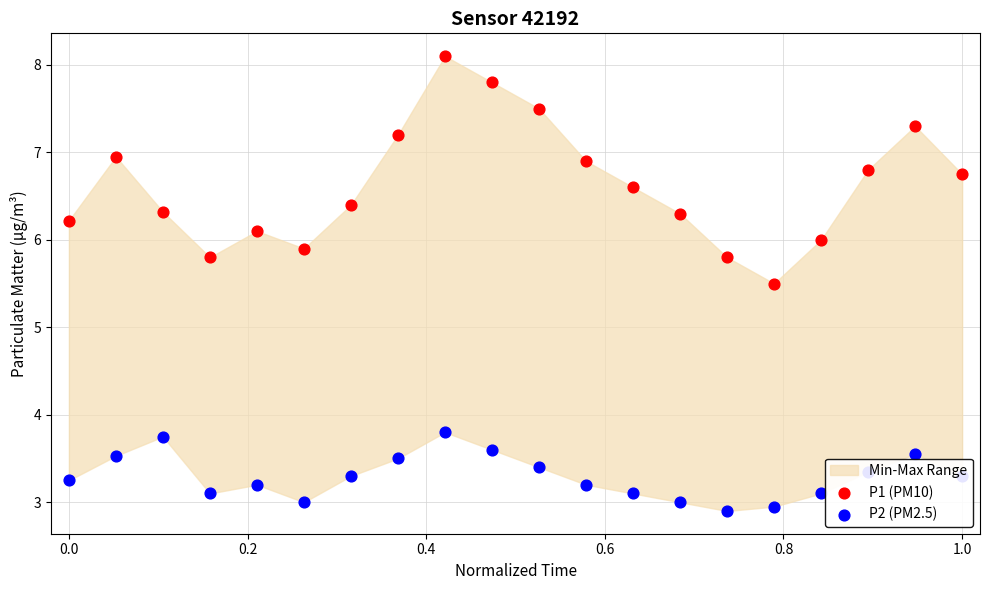

Which series contains the lowest Y value?

P2 (PM2.5)